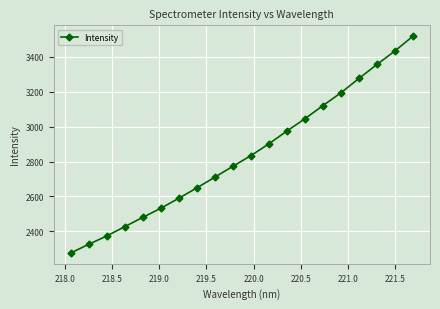

What is the value of the 8th point from the left?

2648.9